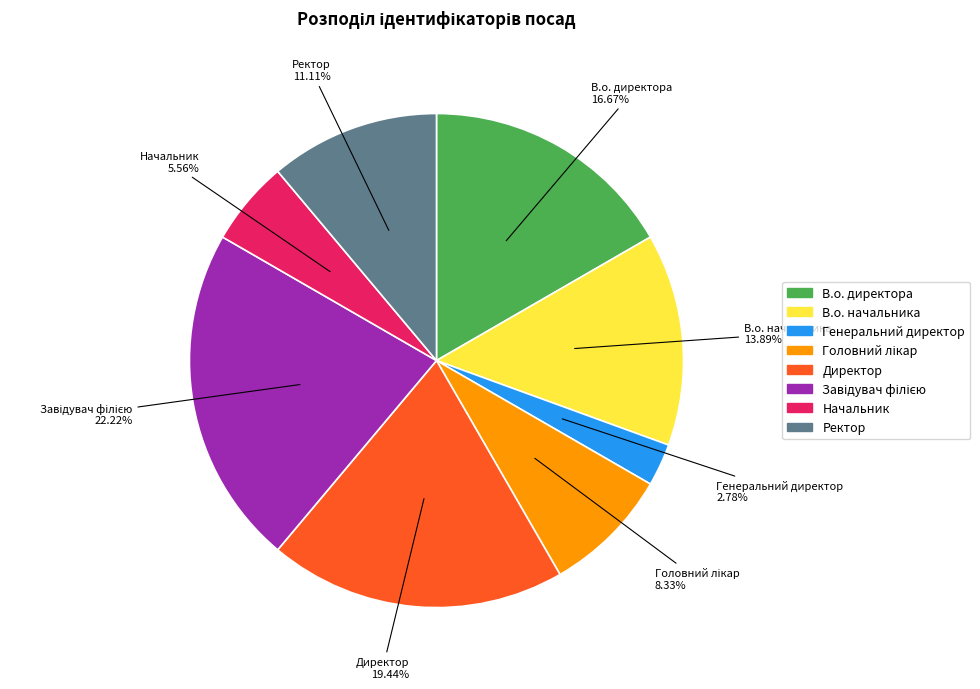

How much of the chart is everything except Директор?

80.6%